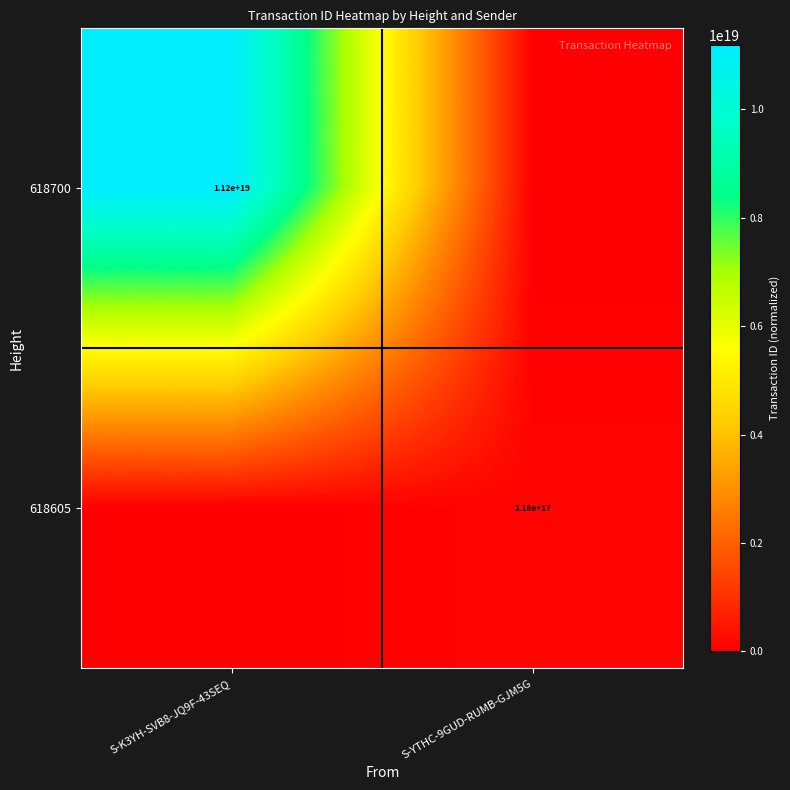

The 618605 series shows 118000000000000000 at S-YTHC-9GUD-RUMB-GJM5G. True or false?

True